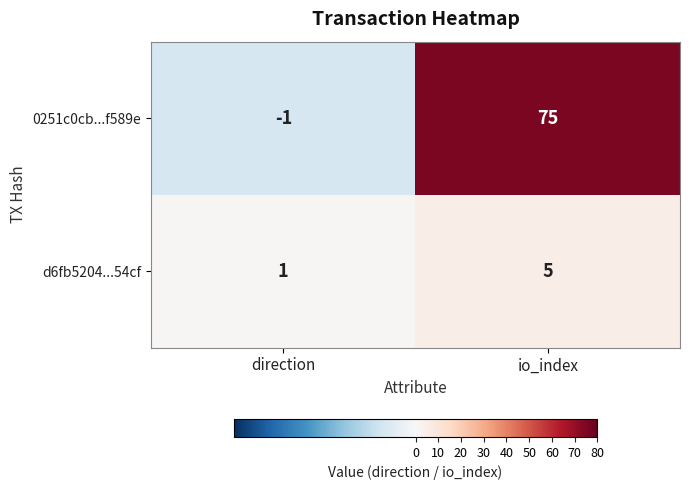

Count the number of categories in the chart.

2